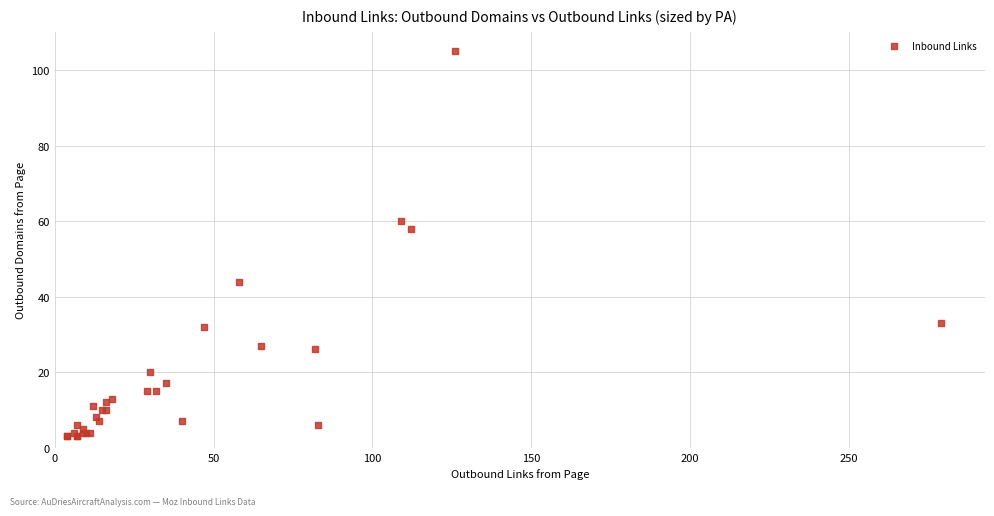

What Y value in the scatter plot is closest to 54?

58